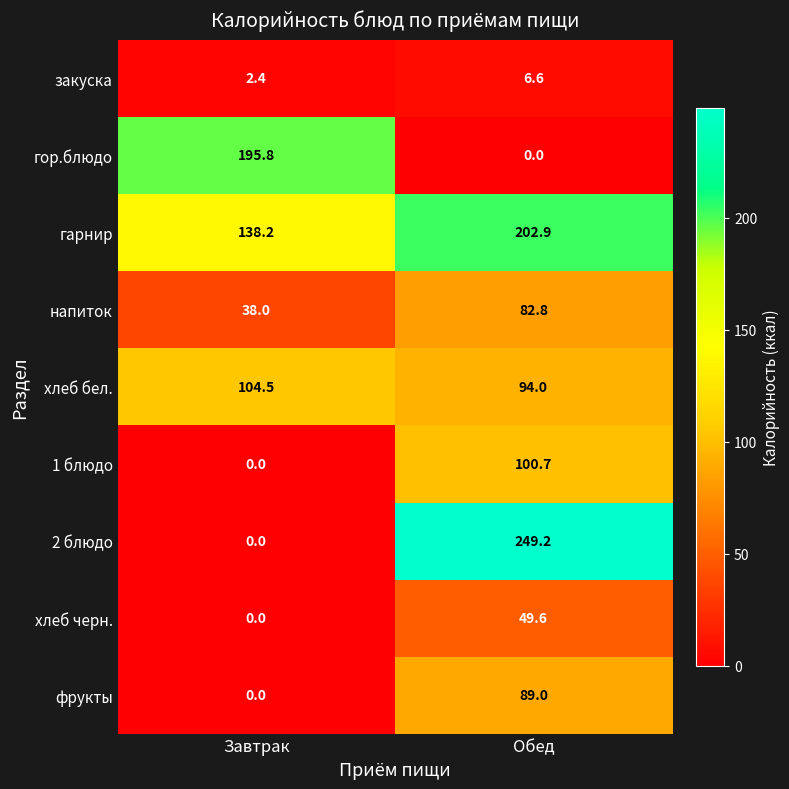

List the series in order of their peak value, lowest first.

закуска, хлеб черн., напиток, фрукты, 1 блюдо, хлеб бел., гор.блюдо, гарнир, 2 блюдо